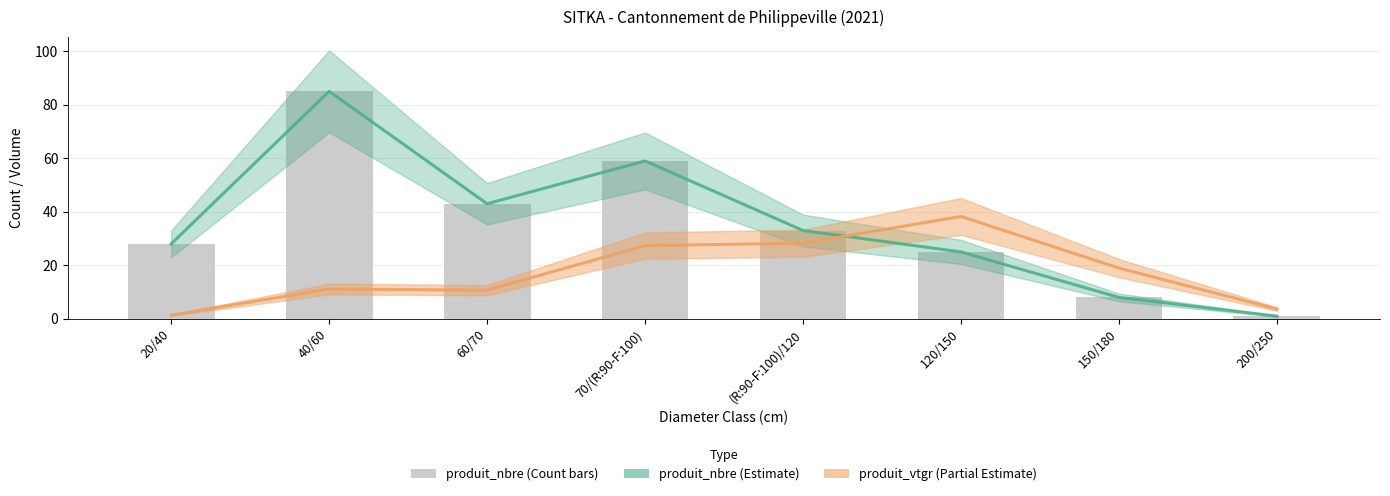

How many groups of bars are there?

8